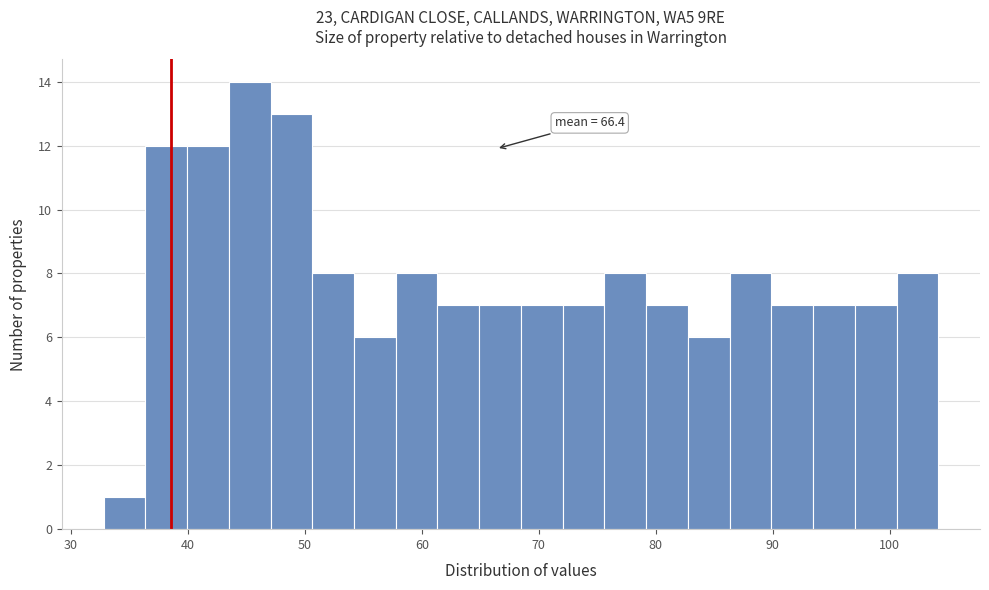

Read against the x-axis, roughly where is the centre of the tallest bar?

45